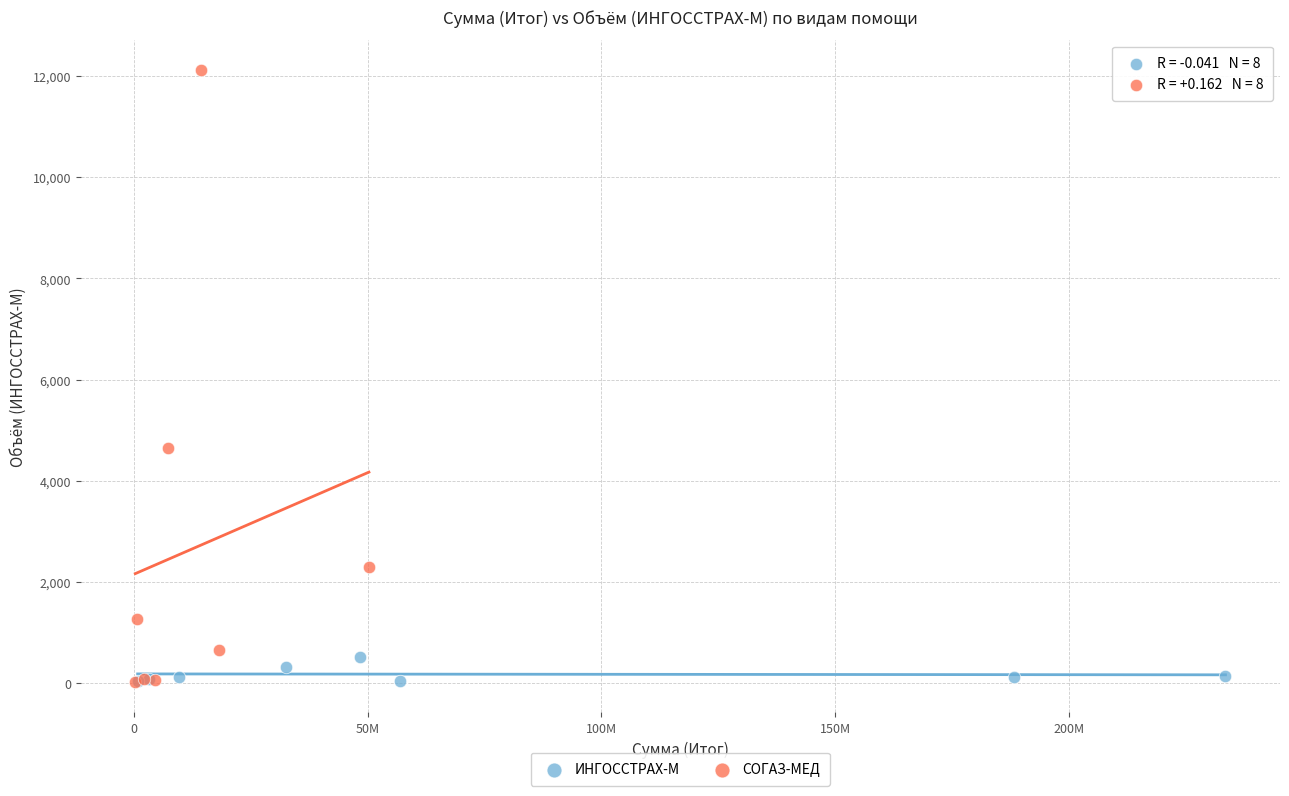

Which series has the widest spread of Y values?

СОГАЗ-МЕД